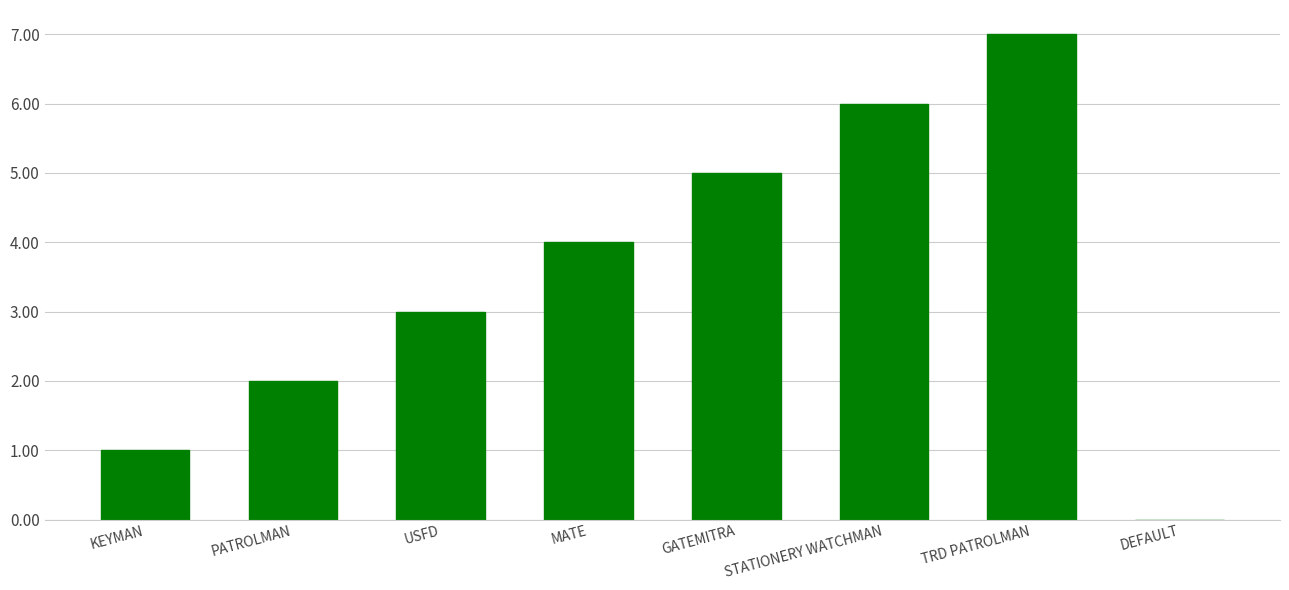

What is the average value?

4